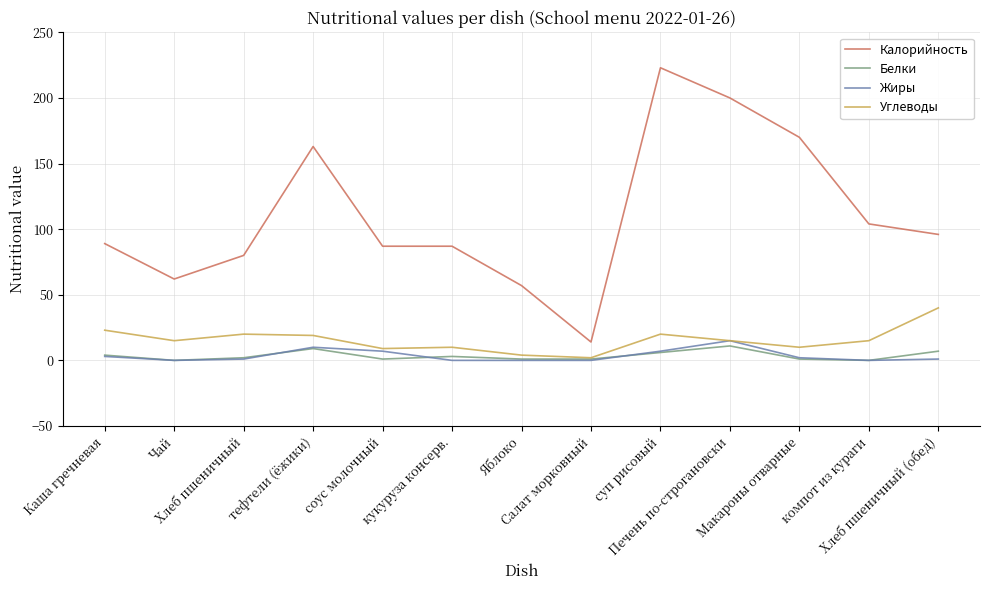

Which series has the largest total across all categories?

Калорийность